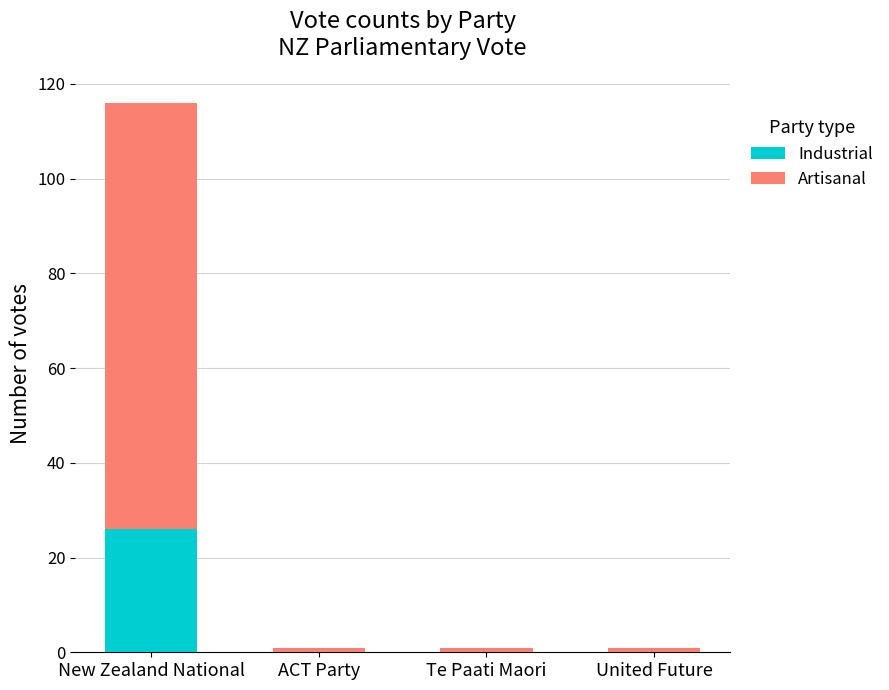

What is the sum of all Industrial values?

26